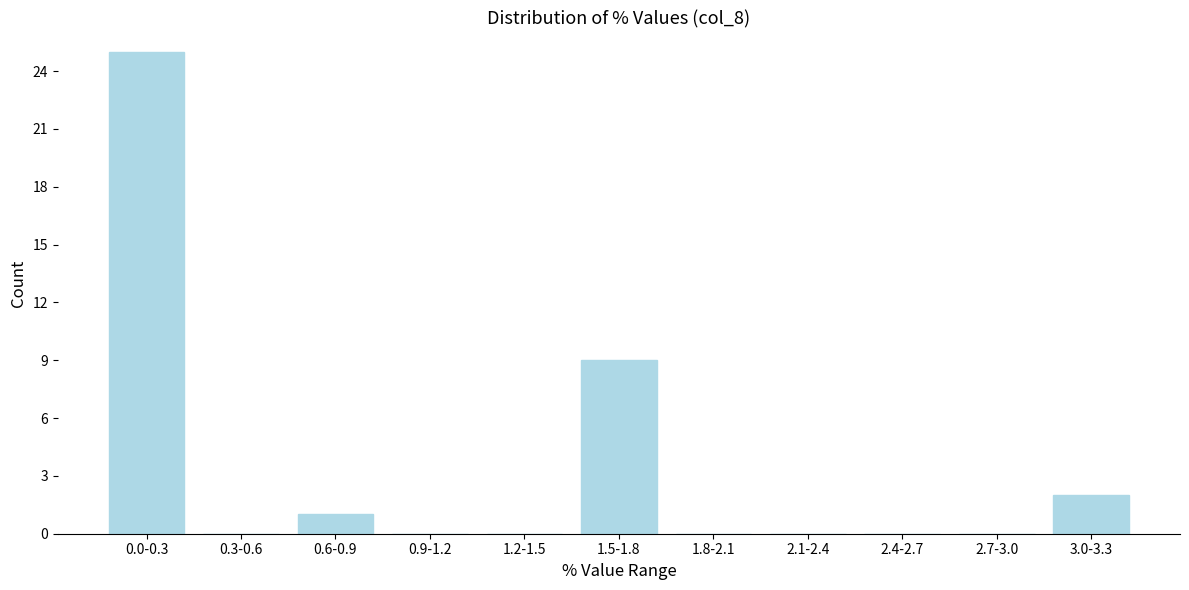

Reading left to right, extract all data points from this chart.

0.0-0.3=25	0.3-0.6=0	0.6-0.9=1	0.9-1.2=0	1.2-1.5=0	1.5-1.8=9	1.8-2.1=0	2.1-2.4=0	2.4-2.7=0	2.7-3.0=0	3.0-3.3=2